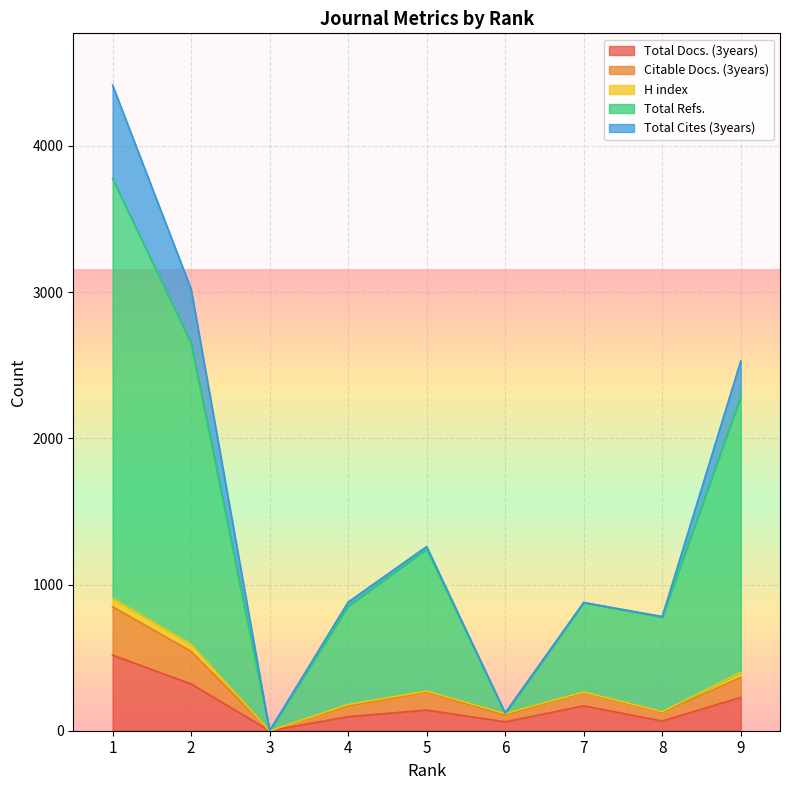

How many values in the Total Docs. (3years) series exceed 141?

4